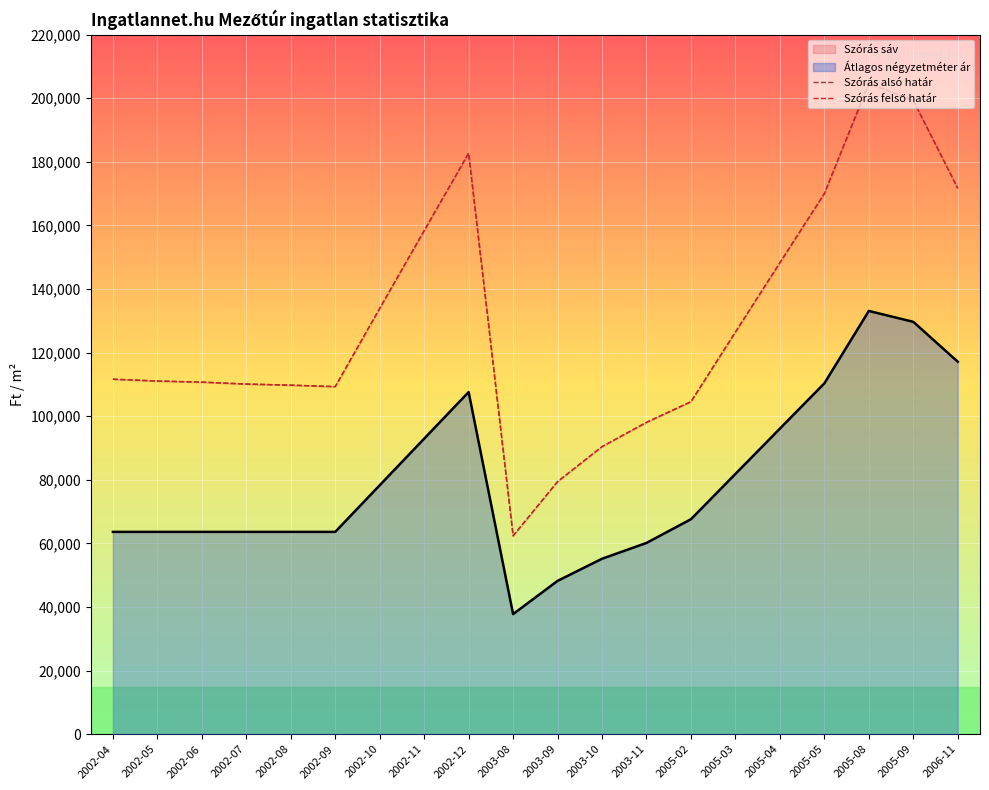

Is it true that Szórás alsó határ equals 98084 at 2003-11?

True